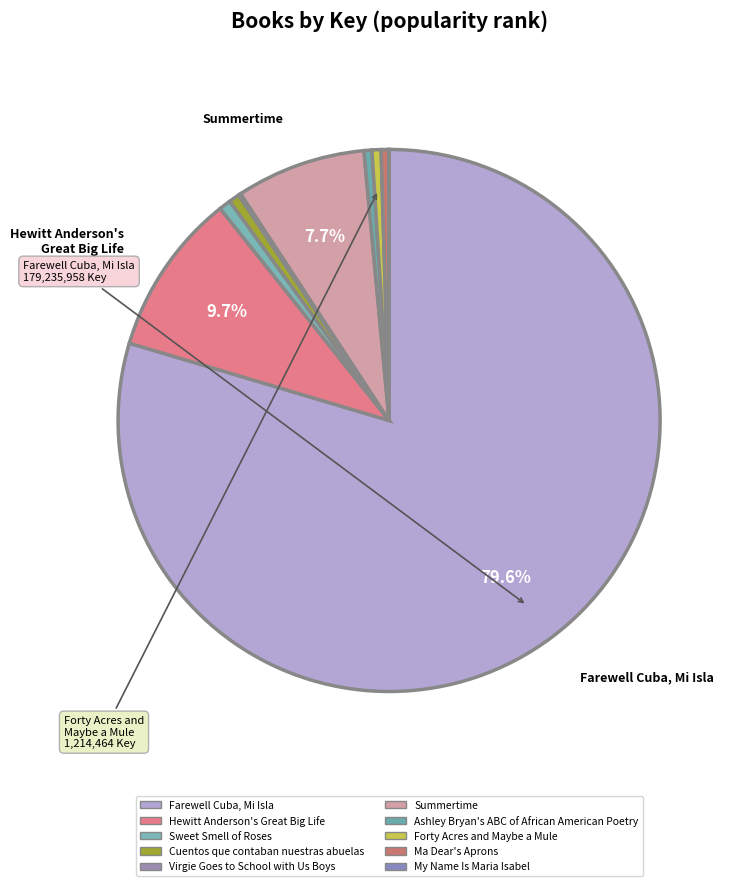

Is there a majority slice in this chart?

Yes